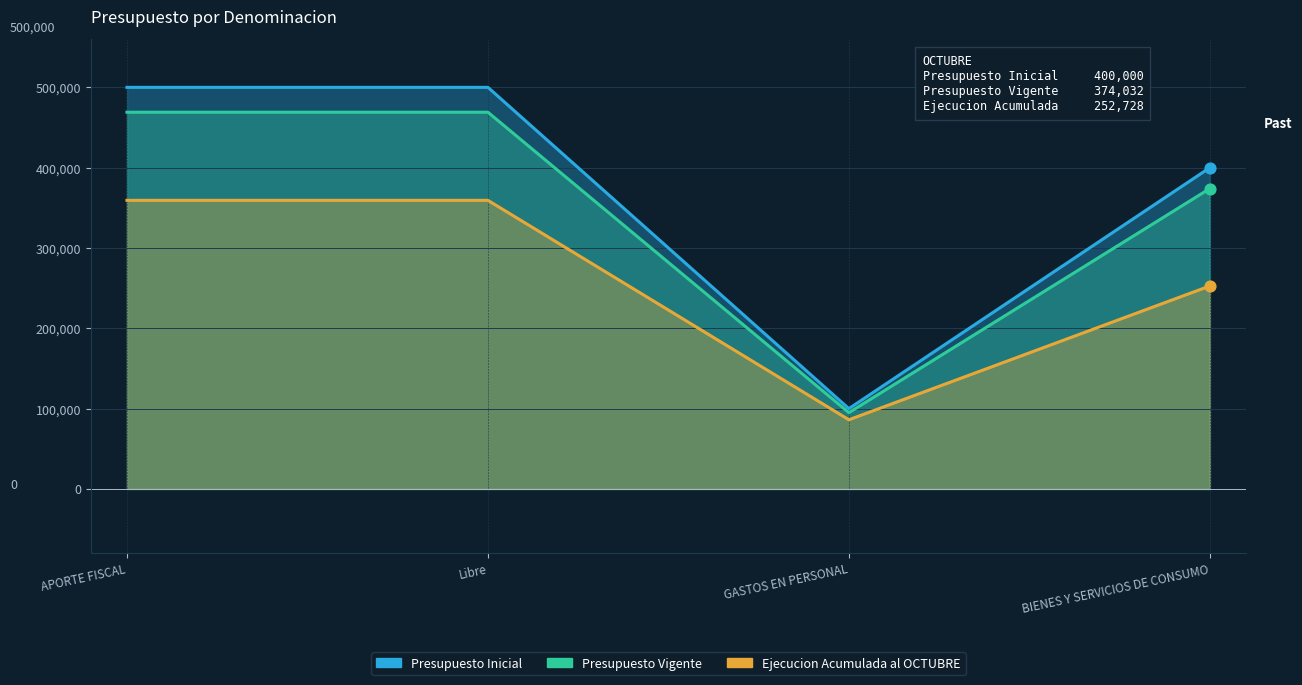

At how many categories does at least one series exceed 494725?

2